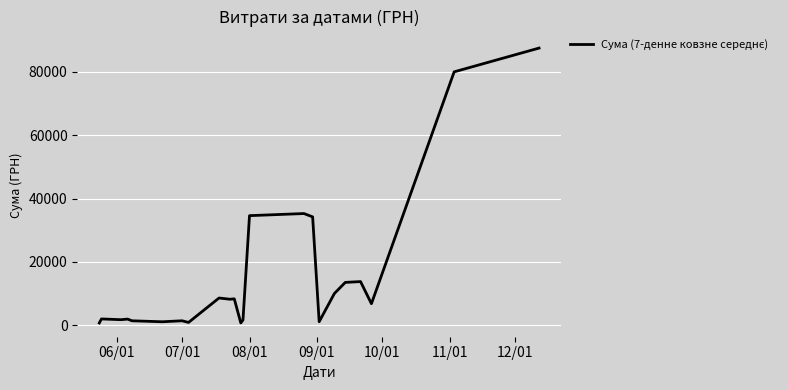

What is the difference between the maximum and minimum values?

86806.7